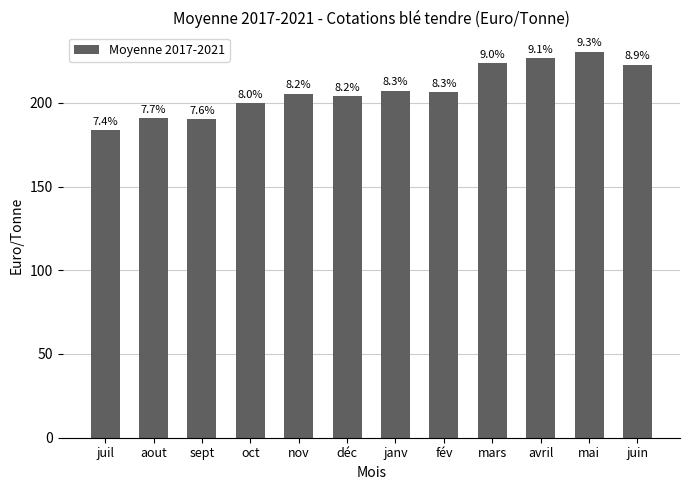

Are the bars horizontal?

No